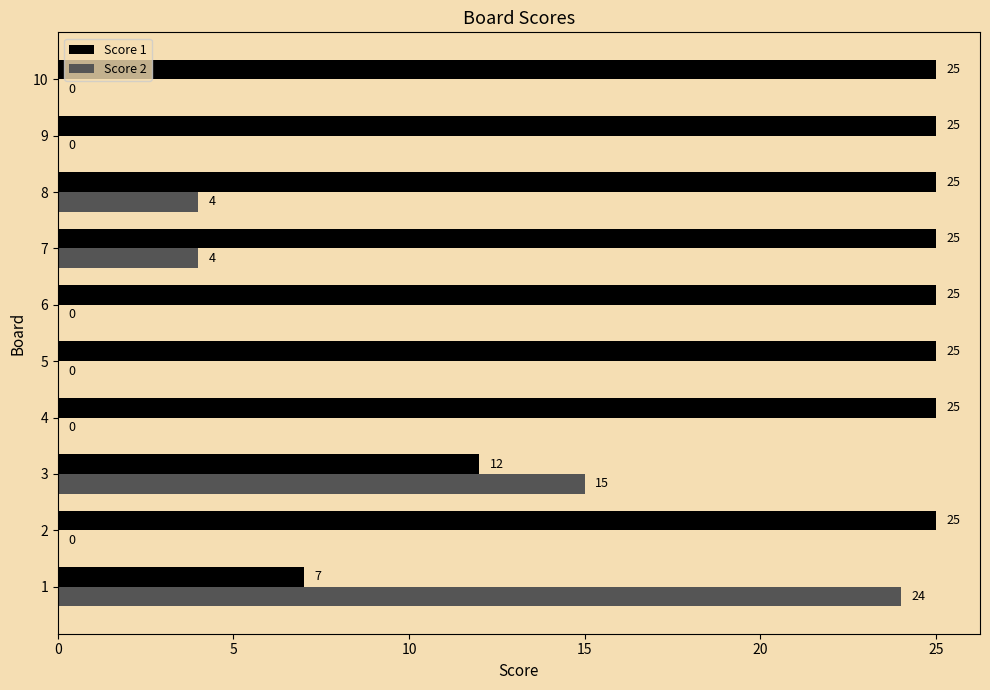

What is the sum of all Score 1 values?

219